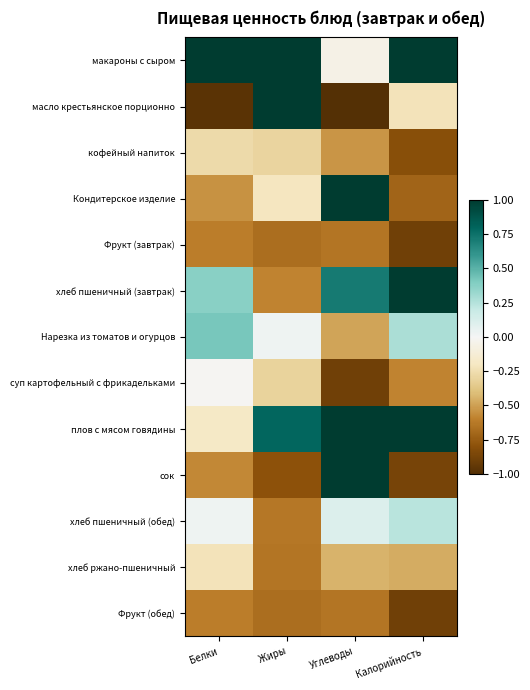

What is the difference between the highest and lowest values at Жиры?

1.8